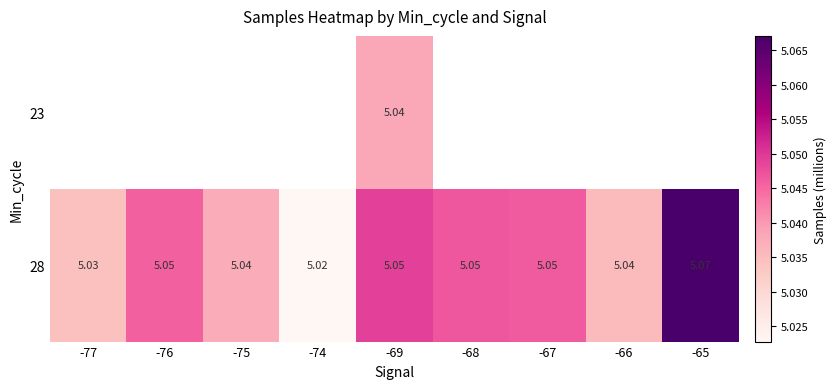

Is it true that 28 equals 7.4 at -75?

False